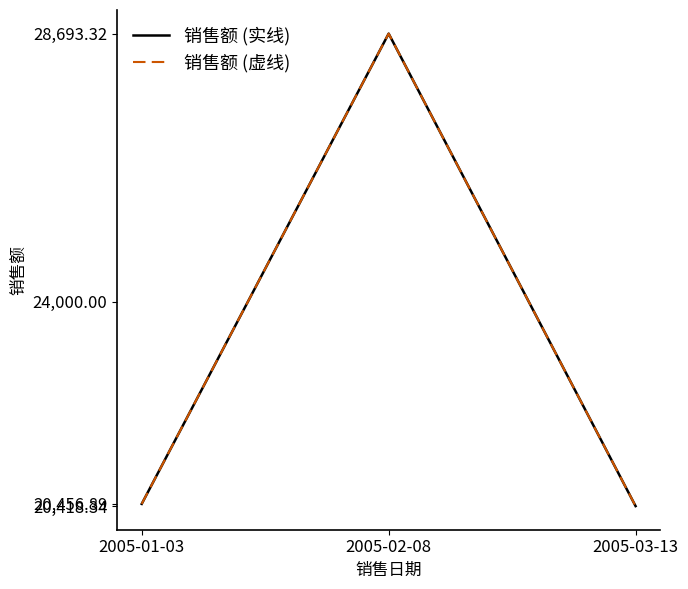

The value of 销售额 (虚线) at 2005-02-08 is 28693.3. True or false?

True